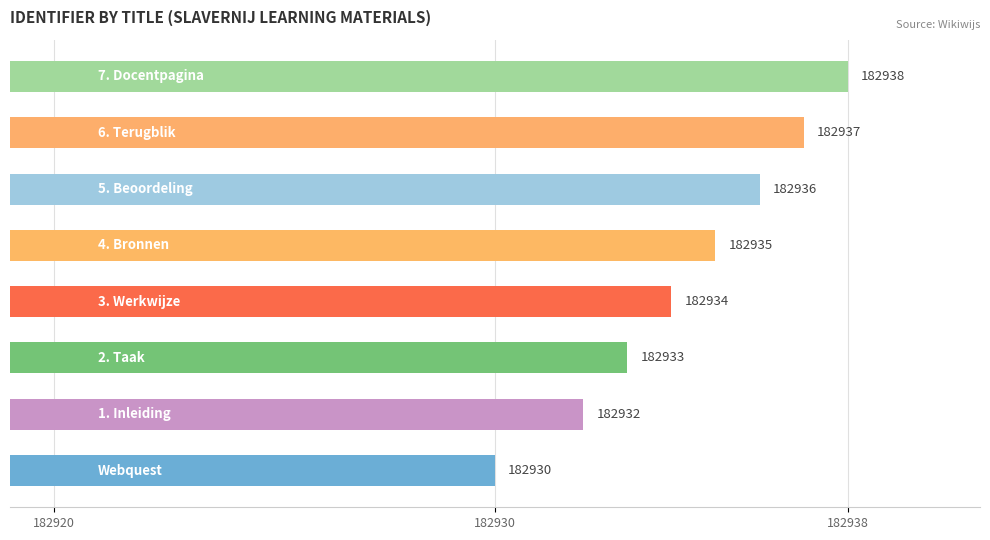

Count the values in the range 182933 to 182937.

5